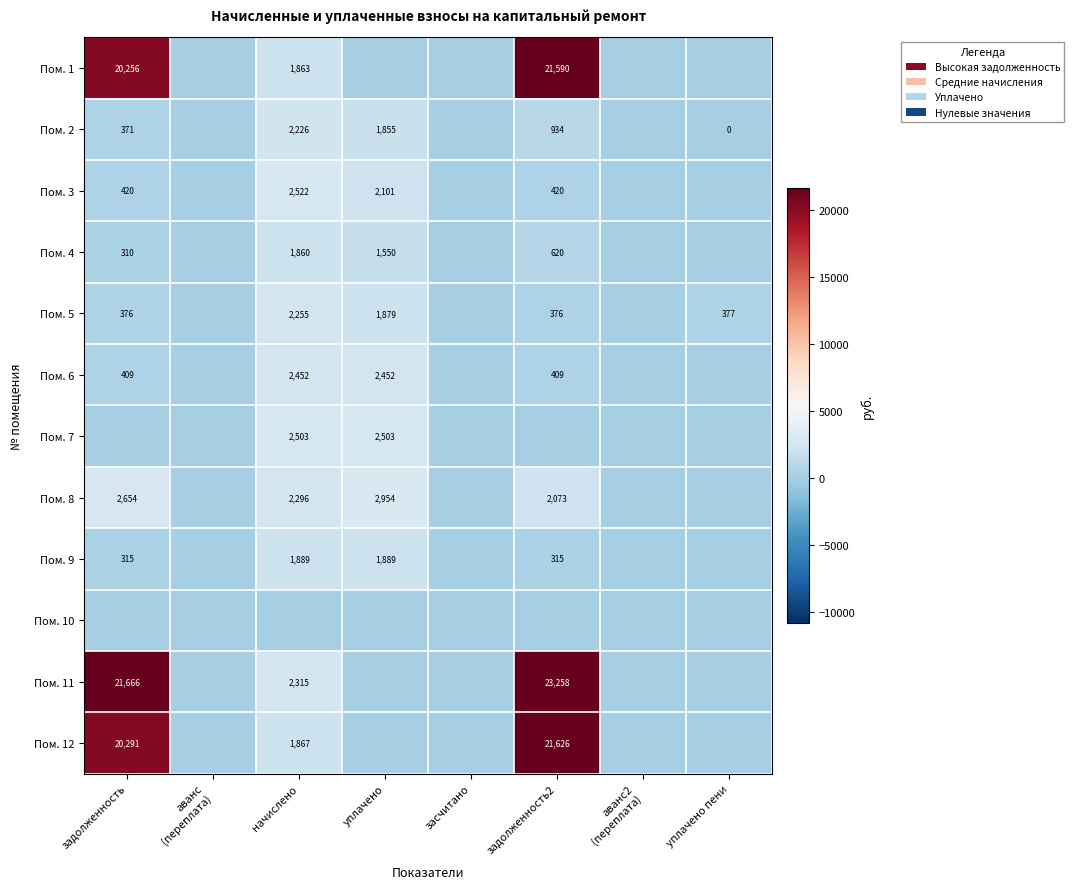

The value of Пом. 2 at задолженность2 is 934. True or false?

True